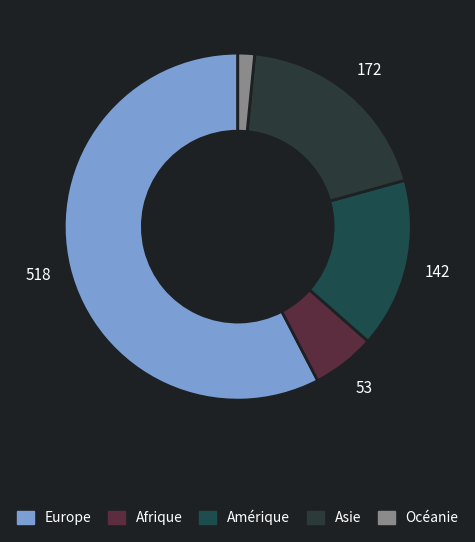

To the nearest percent, what is the difference between the Asie and Océanie slice percentages?

18%